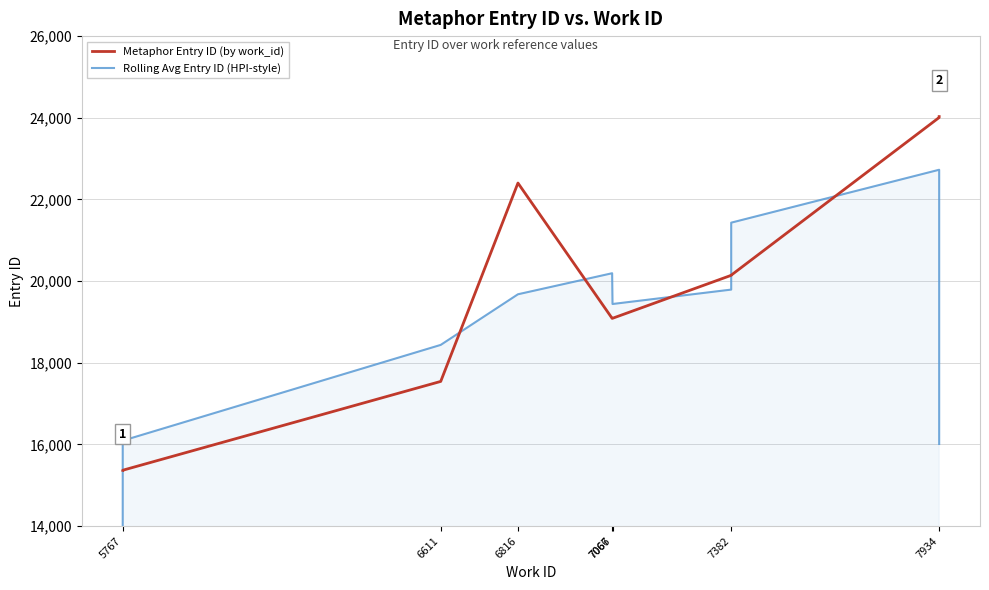

How many times do Rolling Avg Entry ID (HPI-style) and Metaphor Entry ID (by work_id) cross each other?

6